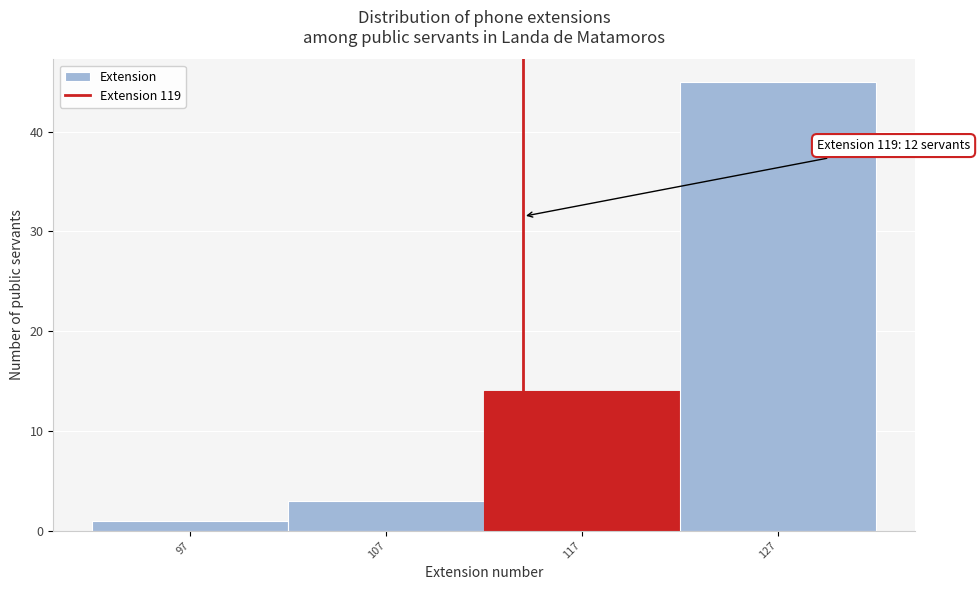

Reading left to right, extract all data points from this chart.

1	3	14	45